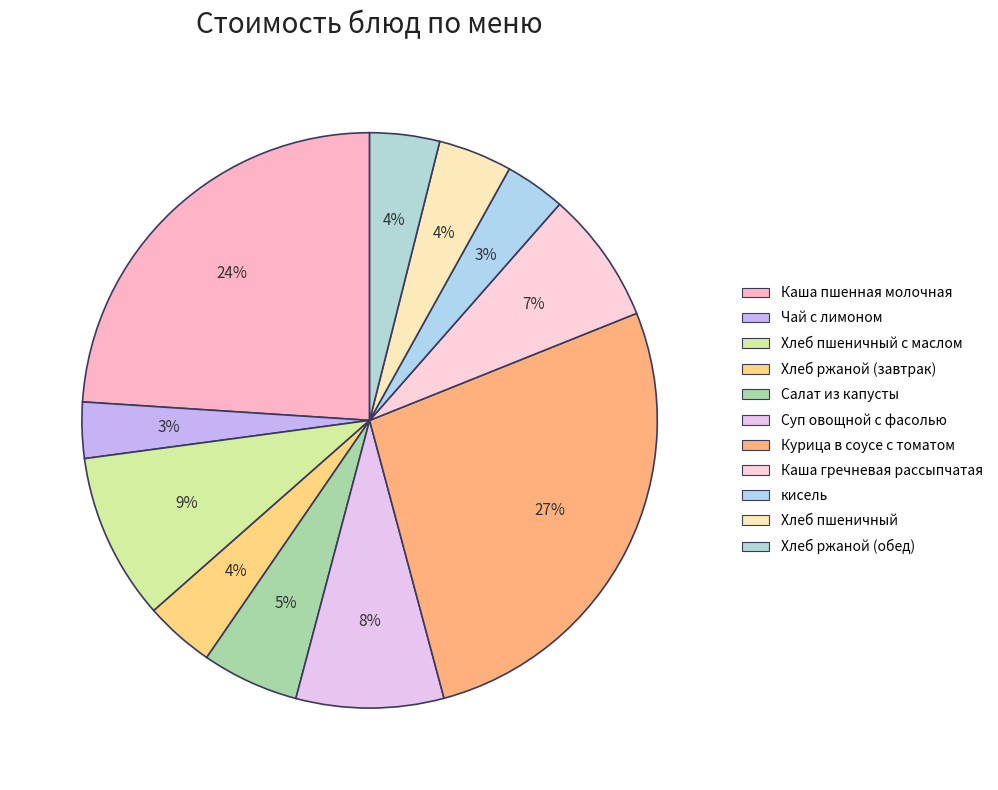

How many slices are in this pie chart?

11